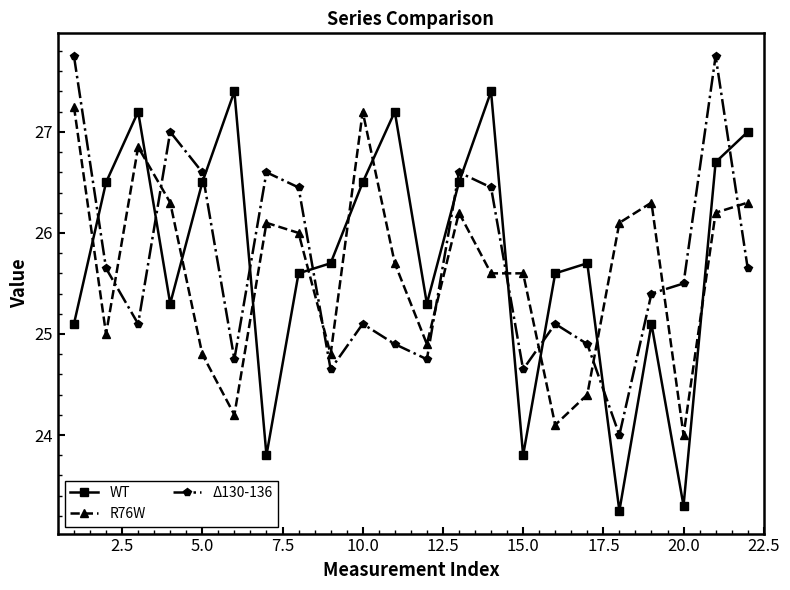

What is the lowest value of the Δ130-136 series?

24.0